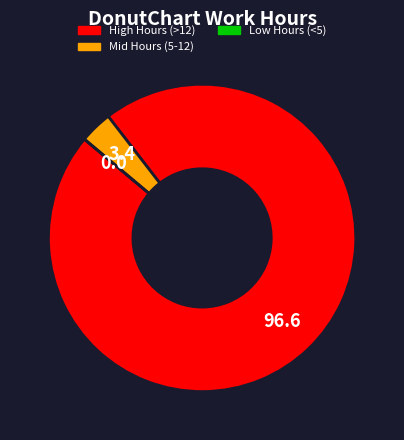

Is there a majority slice in this chart?

Yes